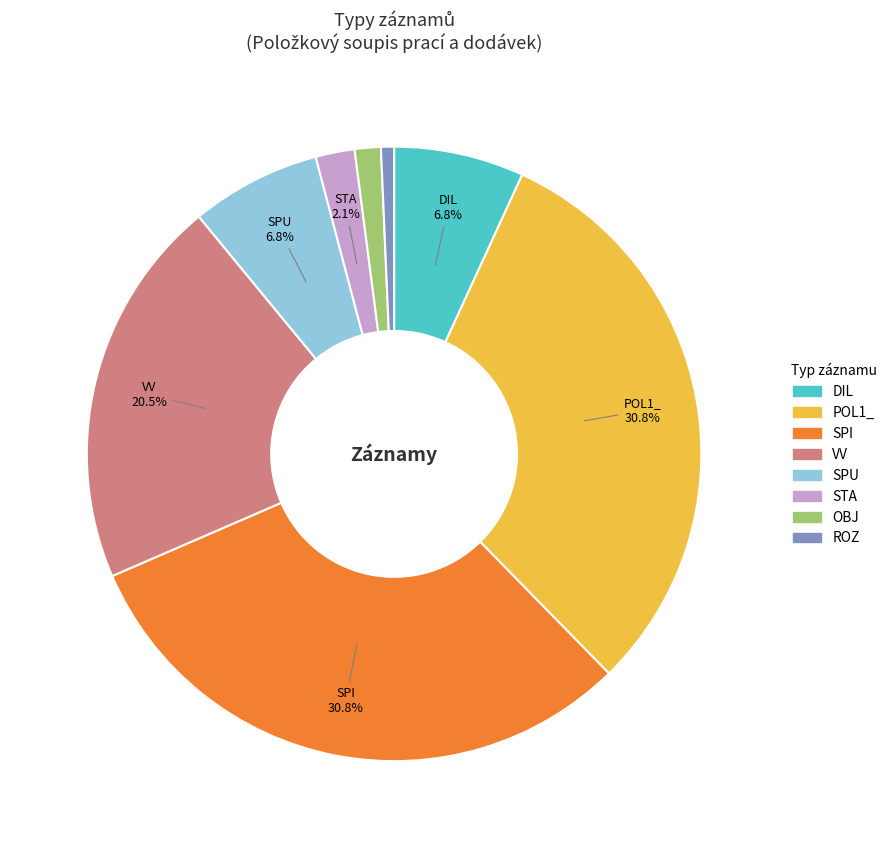

Which category has the smallest portion of the pie?

ROZ